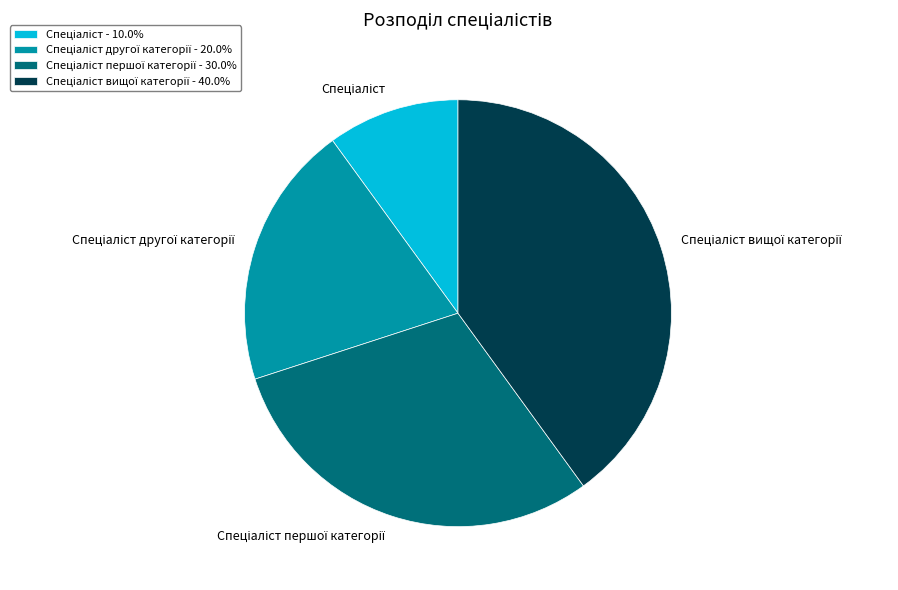

Is there any slice that represents more than half of the pie?

No